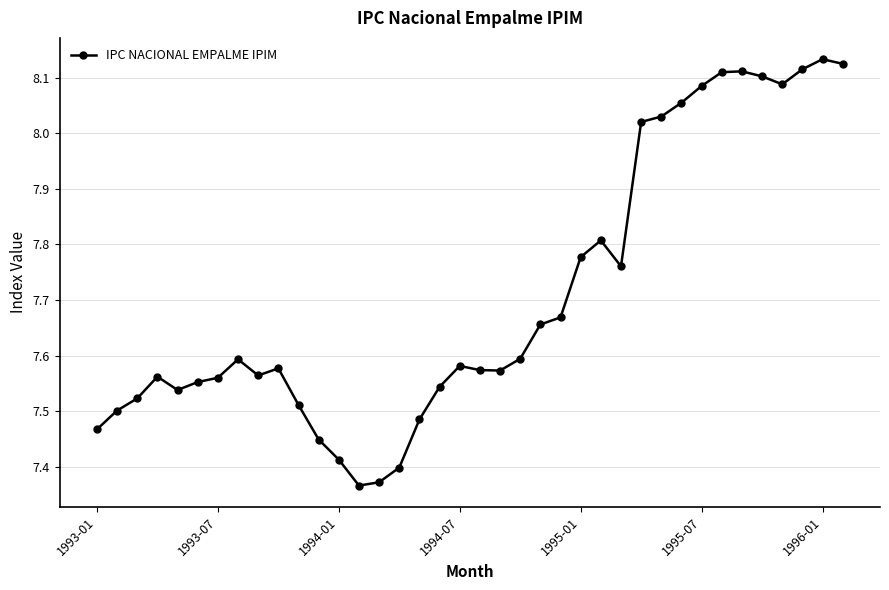

How many series are shown in this chart?

1